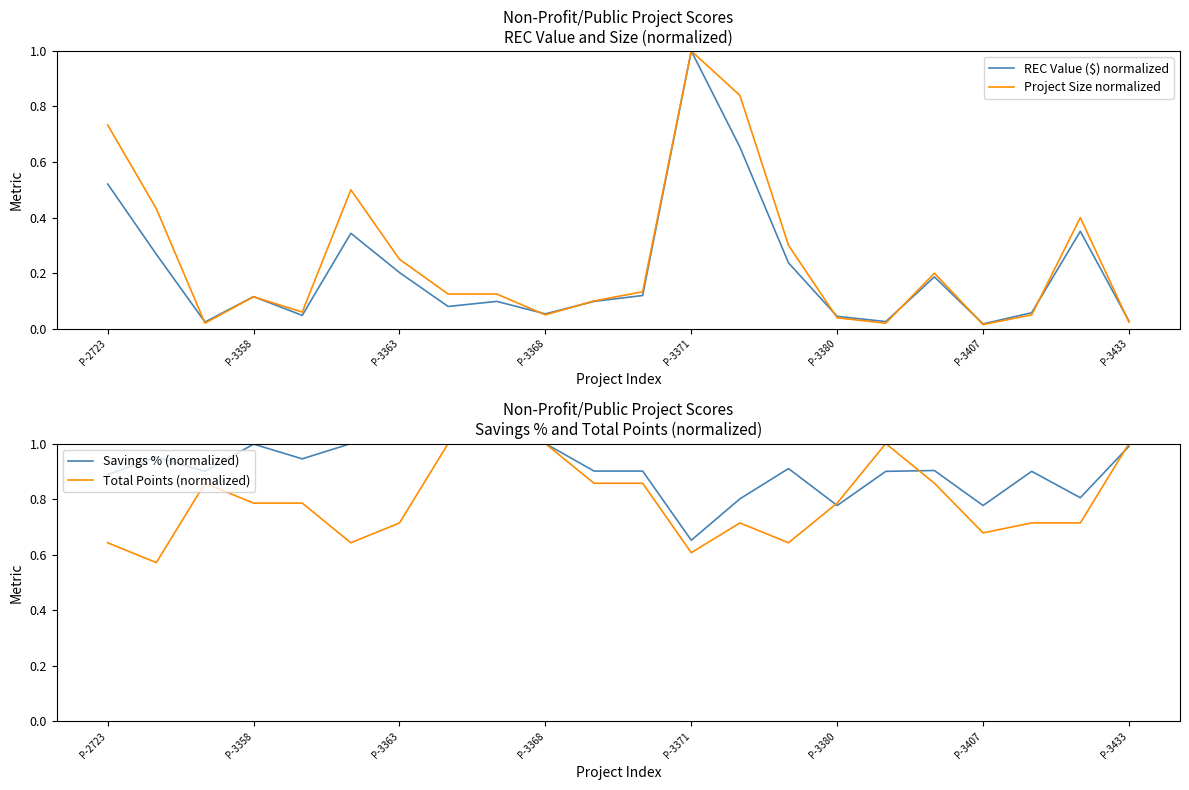

Is it true that Total Points (normalized) equals 0.4 at P-3363?

False